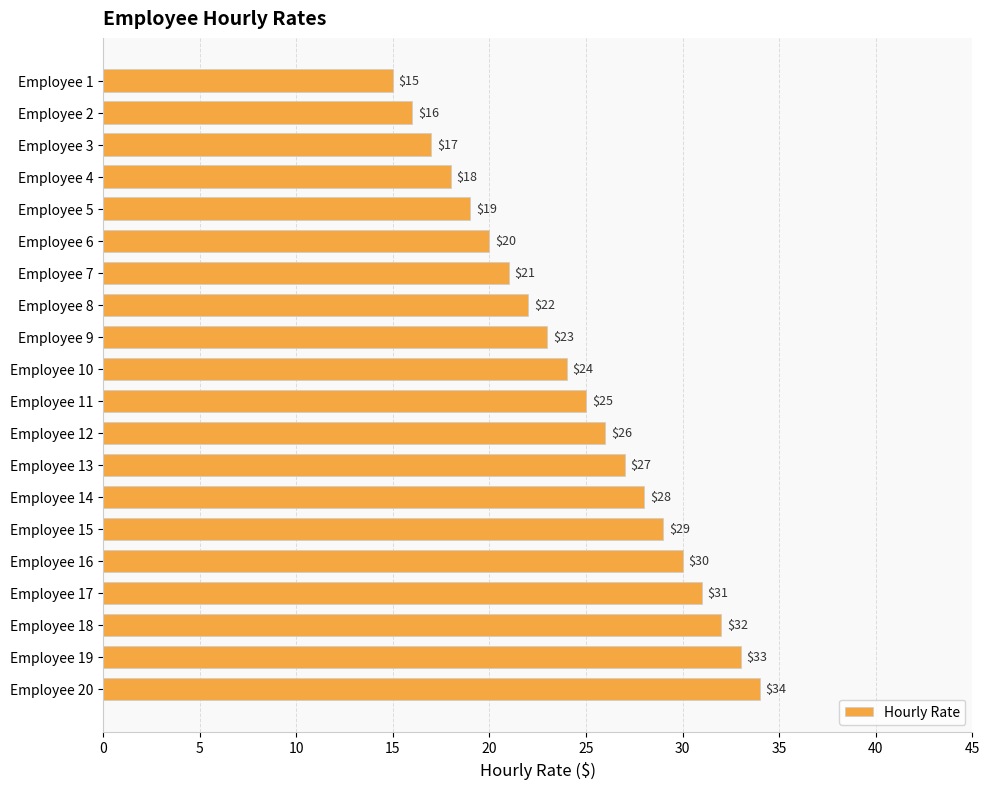

Are the bars horizontal?

Yes